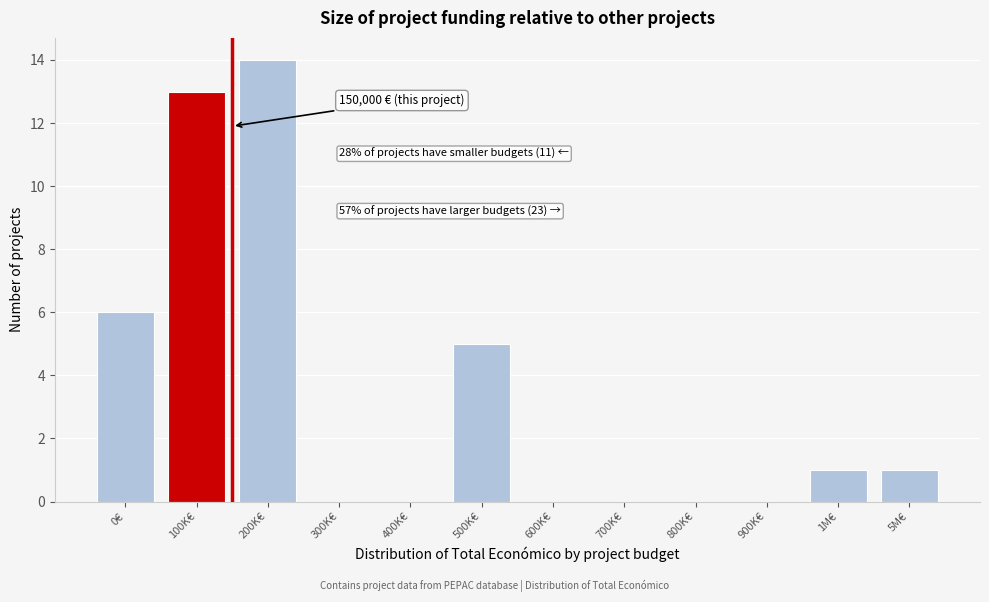

Reading left to right, transcribe all the data shown in this chart.

0€=6	100K€=13	200K€=14	300K€=0	400K€=0	500K€=5	600K€=0	700K€=0	800K€=0	900K€=0	1M€=1	5M€=1